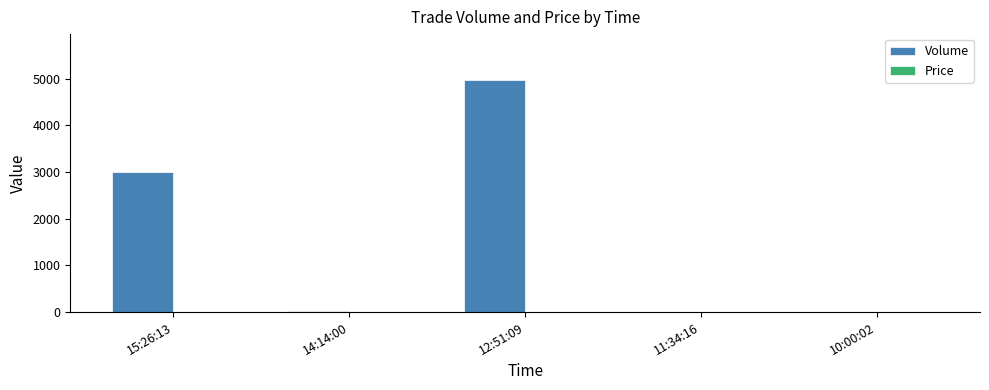

Are the bars grouped side by side (vs. stacked)?

Yes